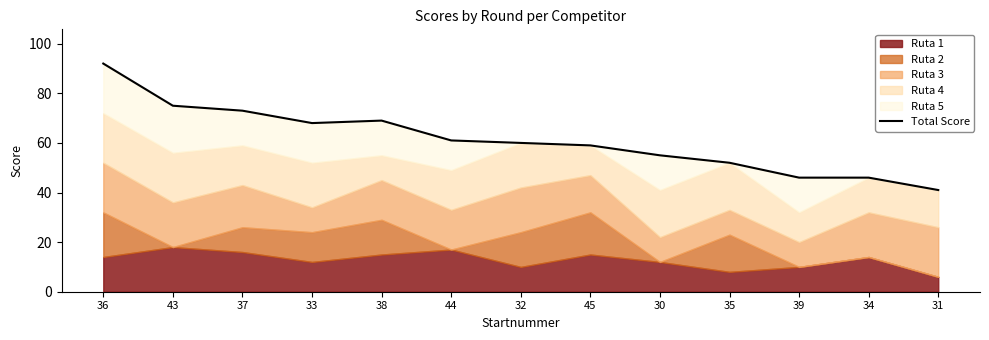

What is the label of the 11th point from the right?

37